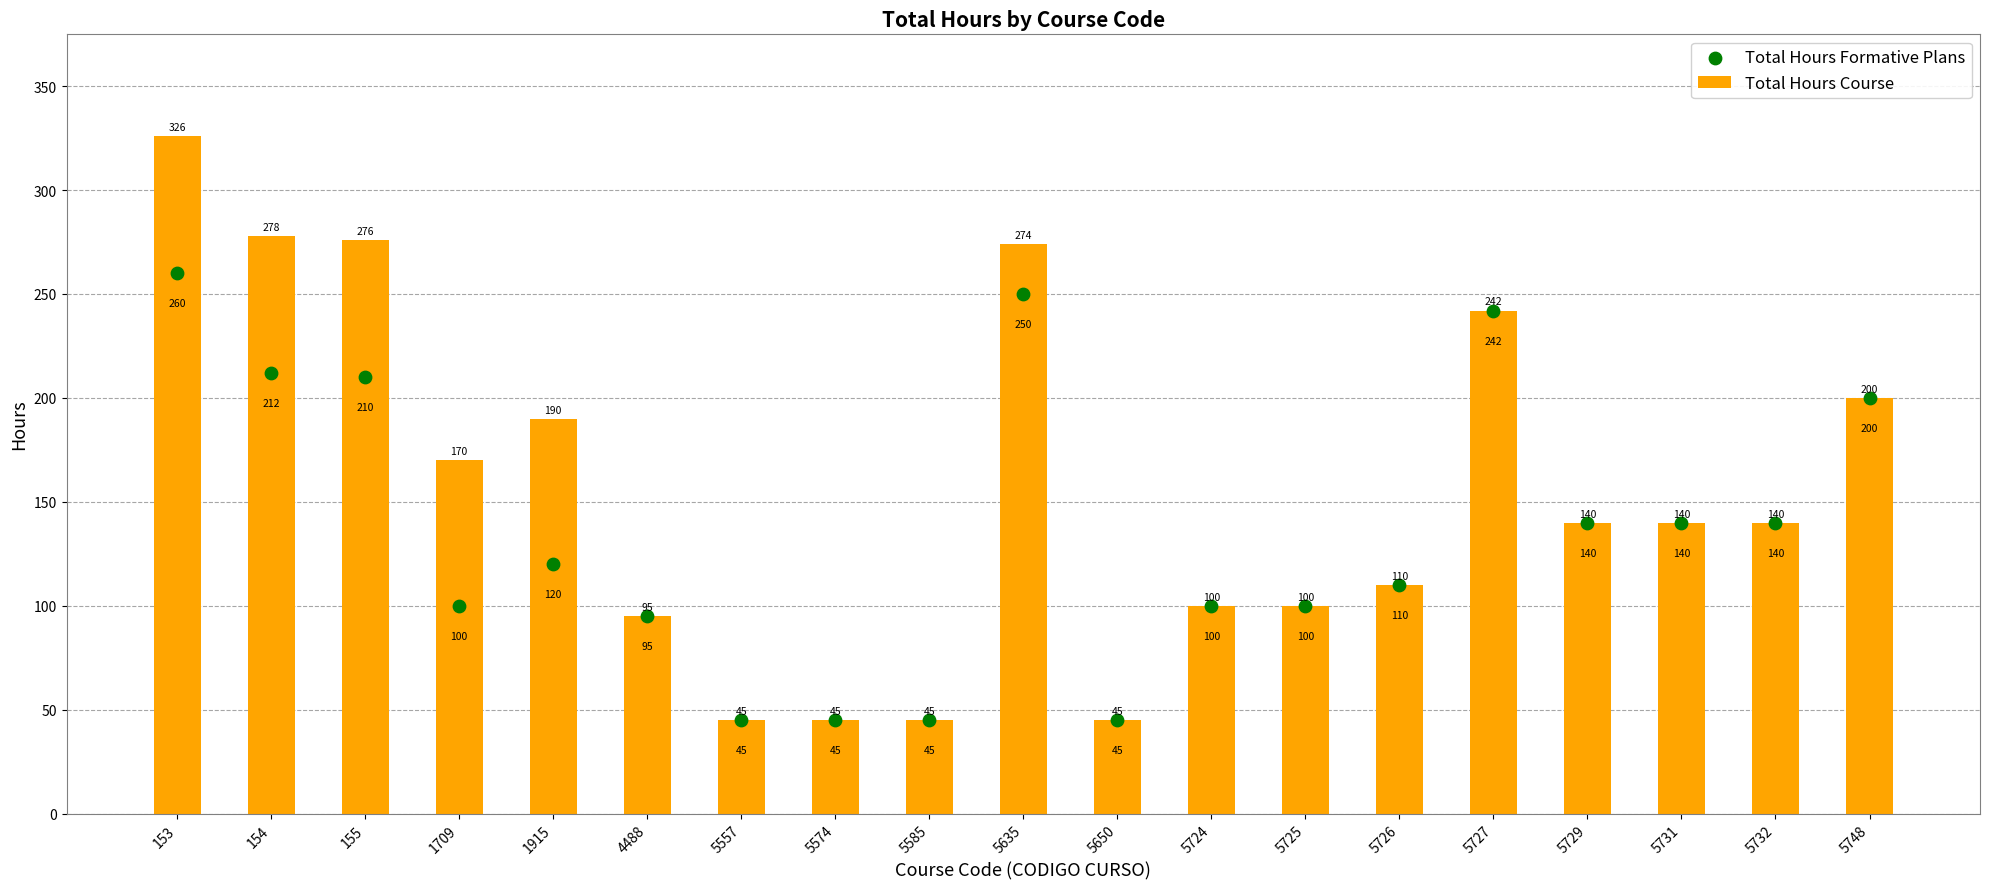

Which series reaches the minimum Y coordinate?

Total Hours Course